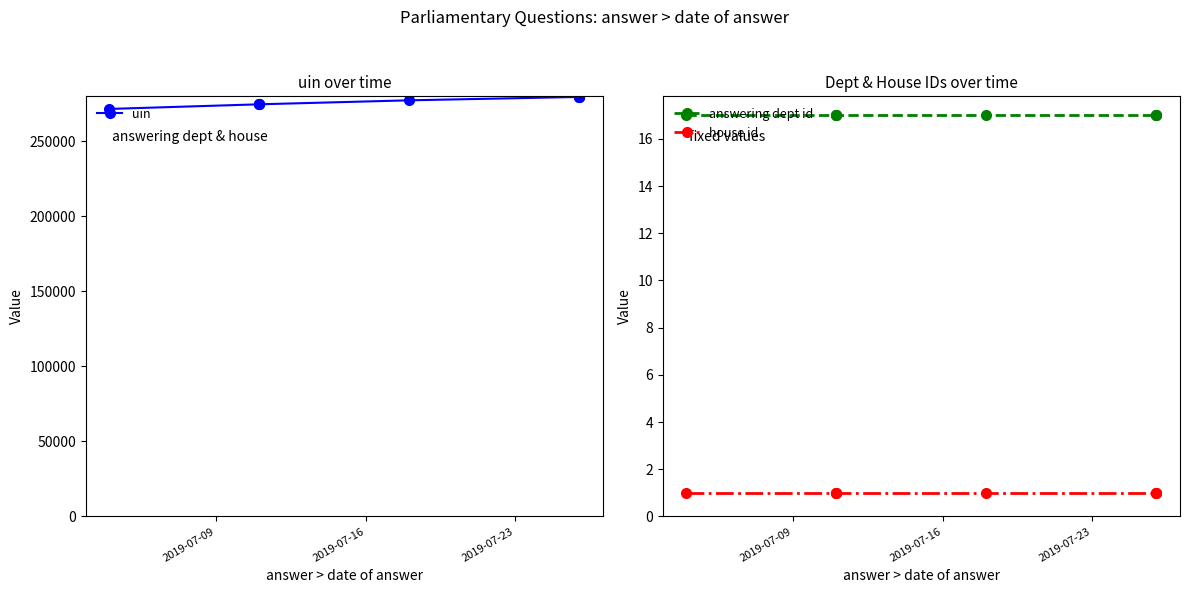

Reading left to right, list all the values displayed in this chart.

uin: 271400	274471	274472	274473	277125	279389	279390	279391
answering dept id: 17	17	17	17	17	17	17	17
house id: 1	1	1	1	1	1	1	1